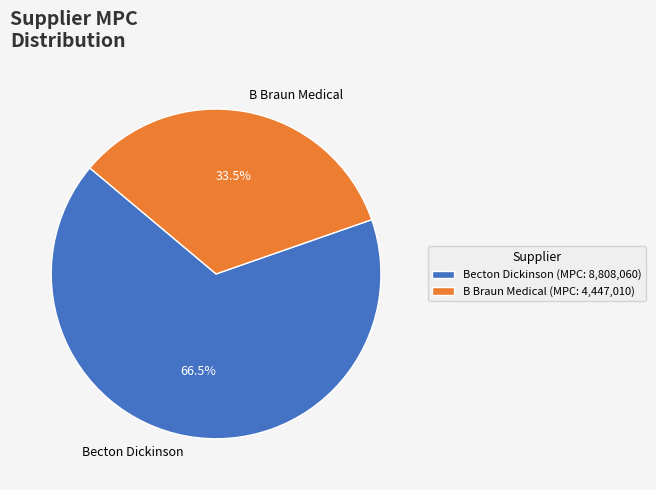

How many slices are in this pie chart?

2